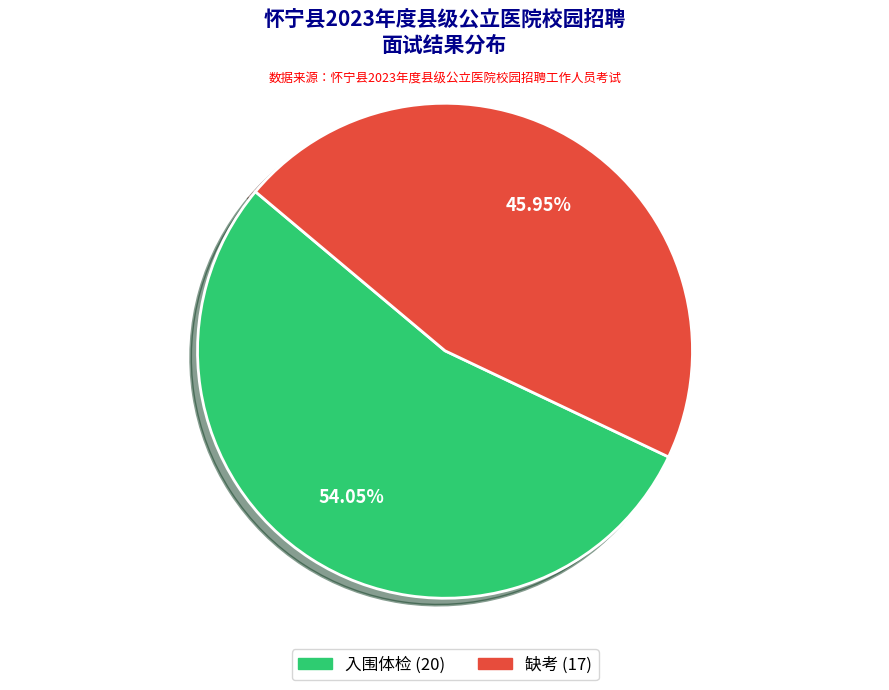

Which slice is the smallest?

缺考